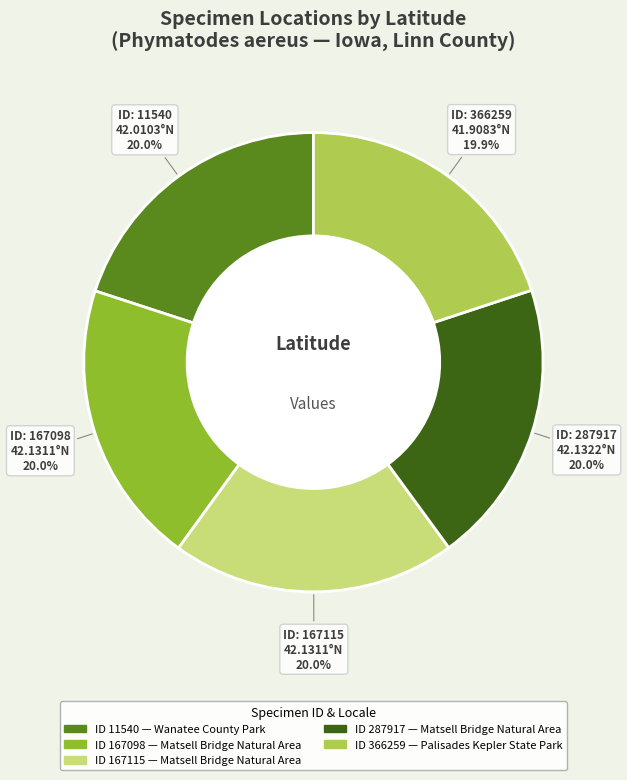

To the nearest percent, what is the average slice percentage?

20%